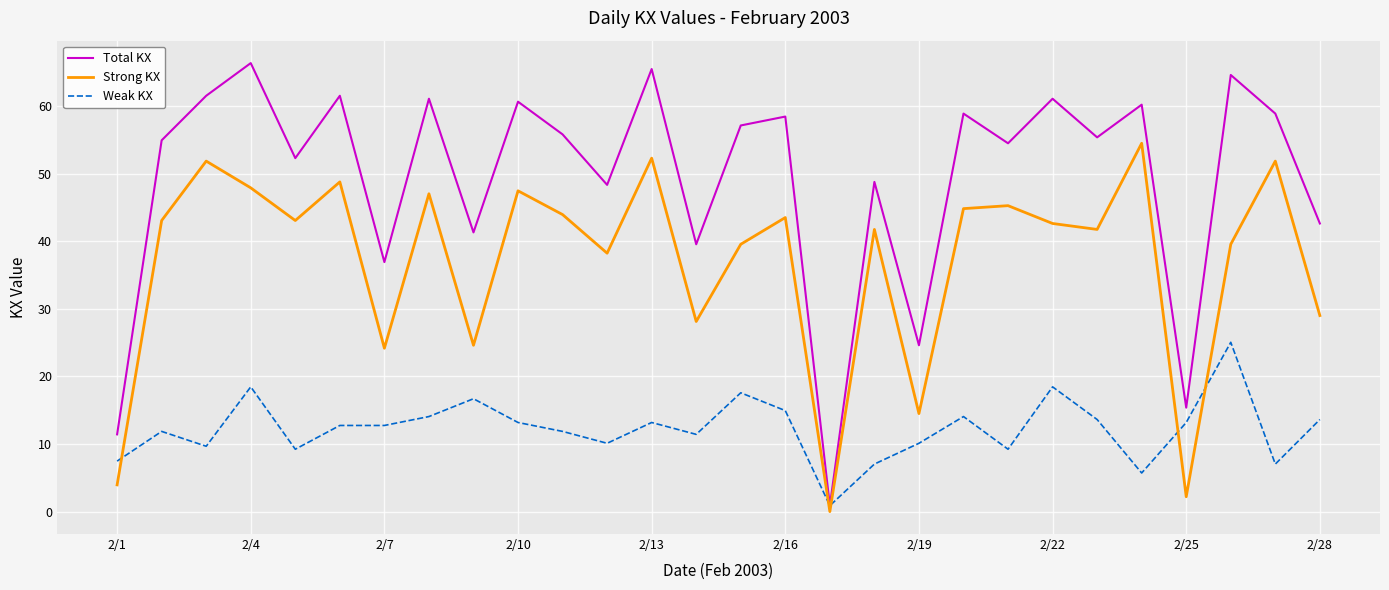

Which series has the largest total across all categories?

Total KX